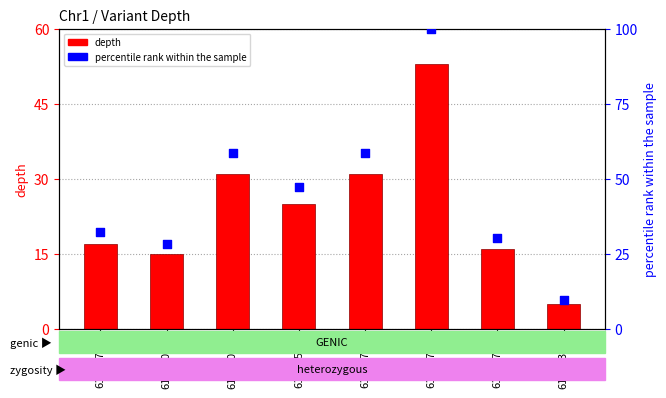

Which series reaches the minimum Y coordinate?

depth